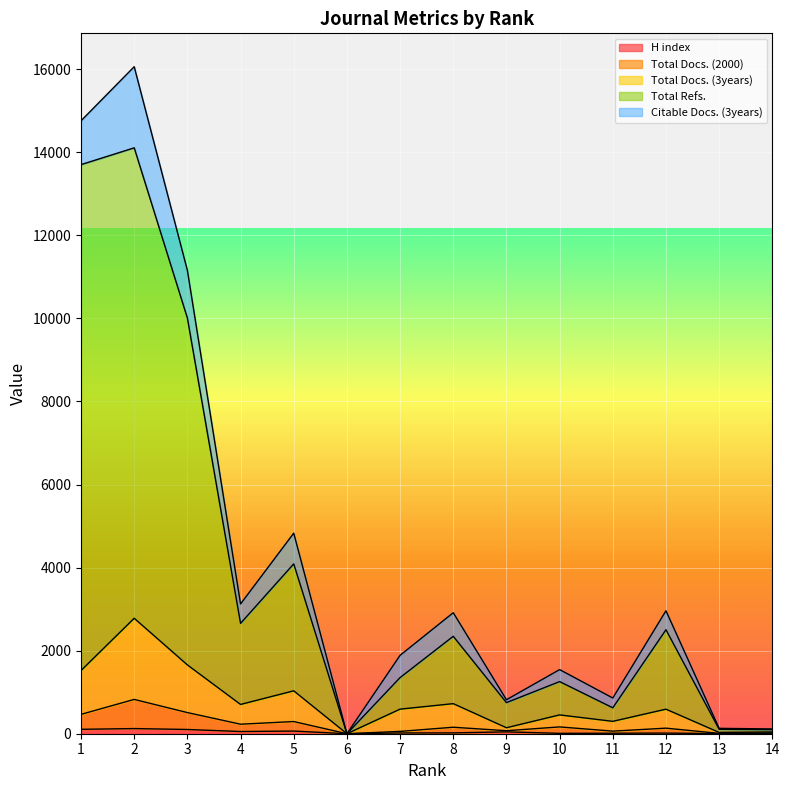

True or false: Total Docs. (3years) has a value of 298 at 11.

True